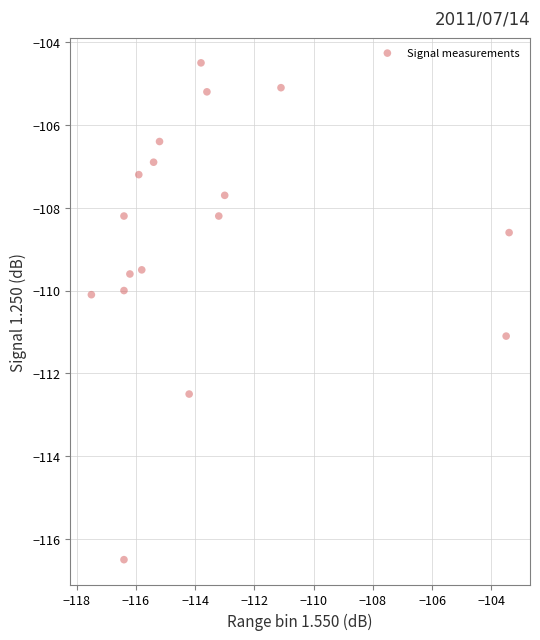

What is the range of Y values (max minus min)?

12.0